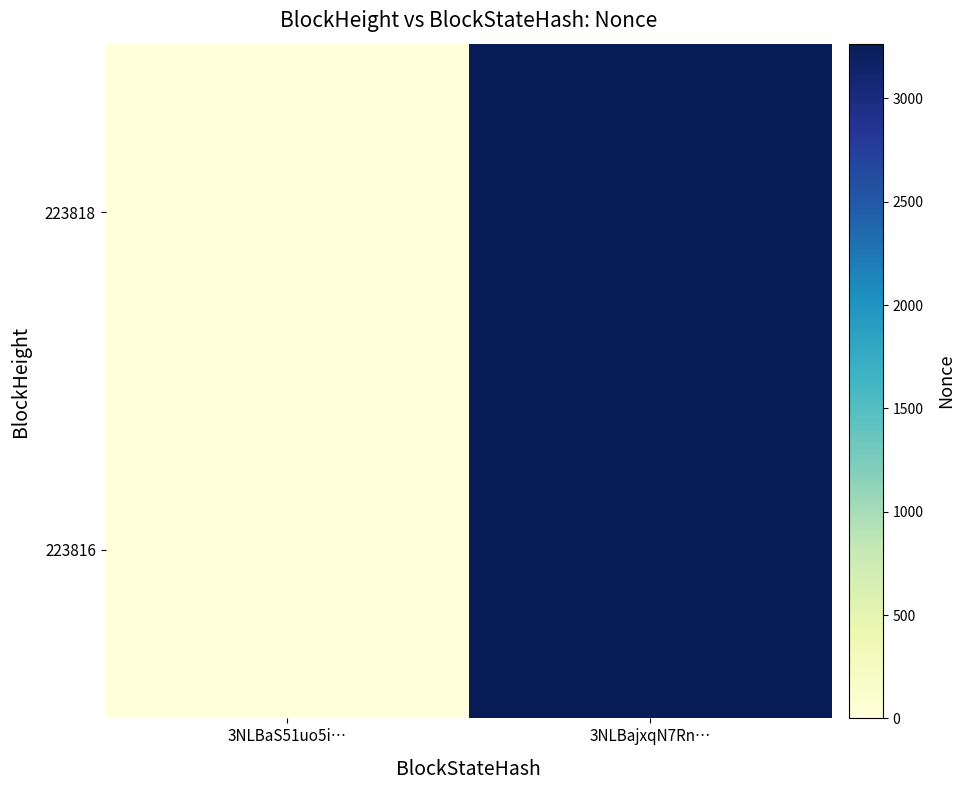

Between 3NLBaS51uo5i… and 3NLBajxqN7Rn…, which series saw the biggest shift?

223818